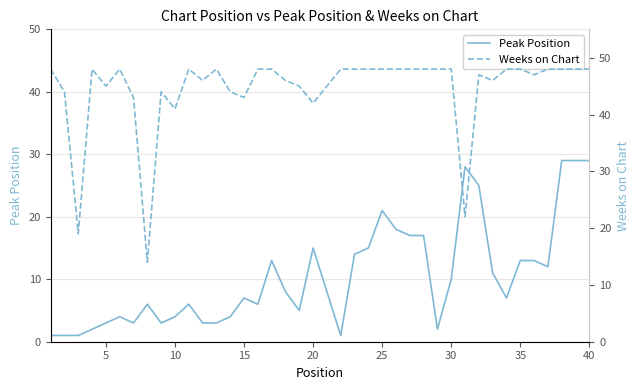

How many interior local valleys does the Peak Position series have?

8